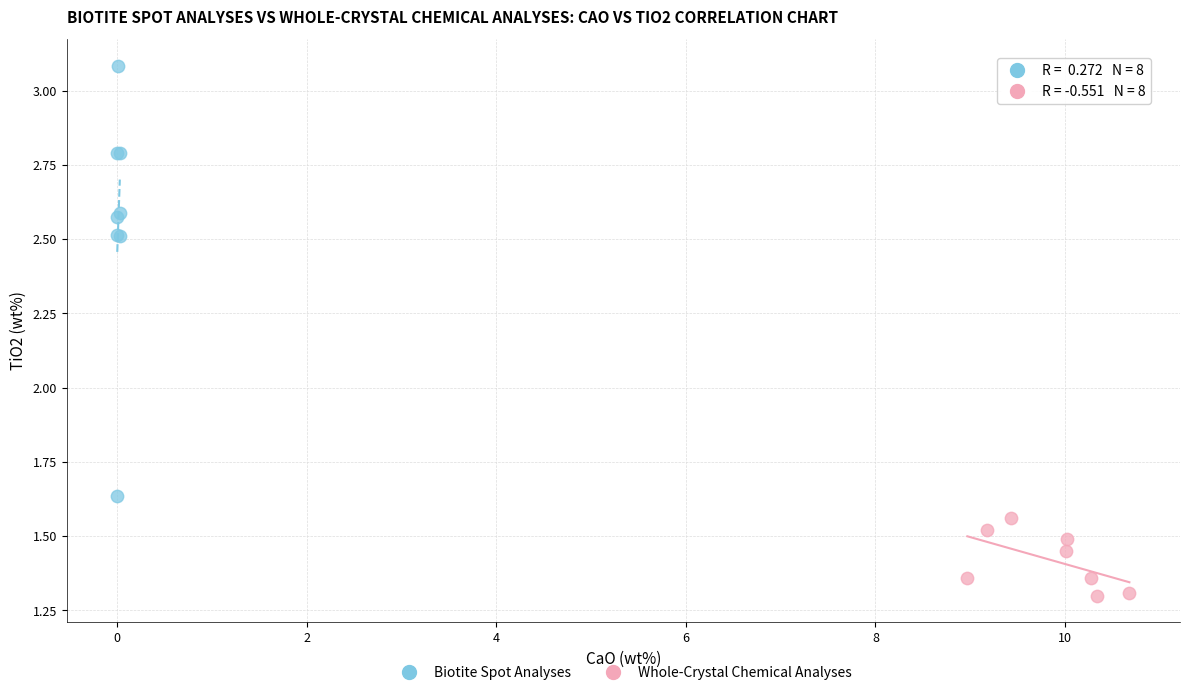

What are all the series names shown in the legend?

Biotite Spot Analyses, Whole-Crystal Chemical Analyses